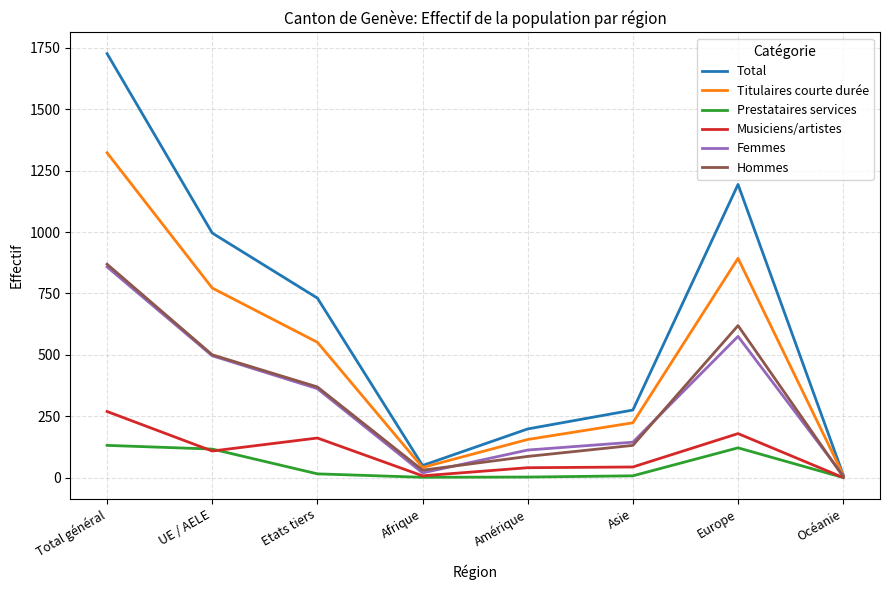

Which series has the widest spread of values?

Total